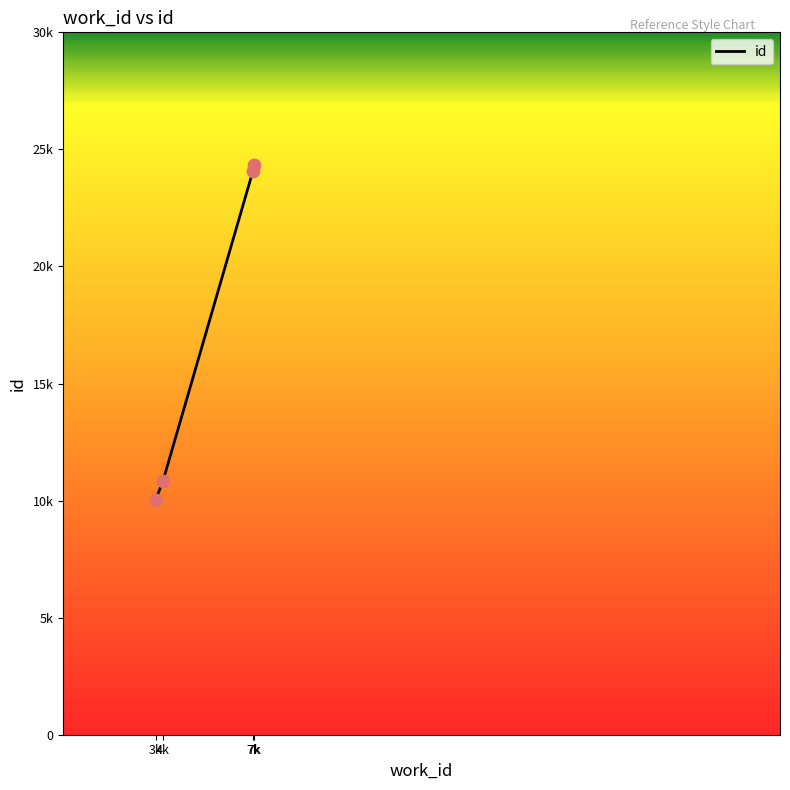

Does the chart have visible grid lines?

No